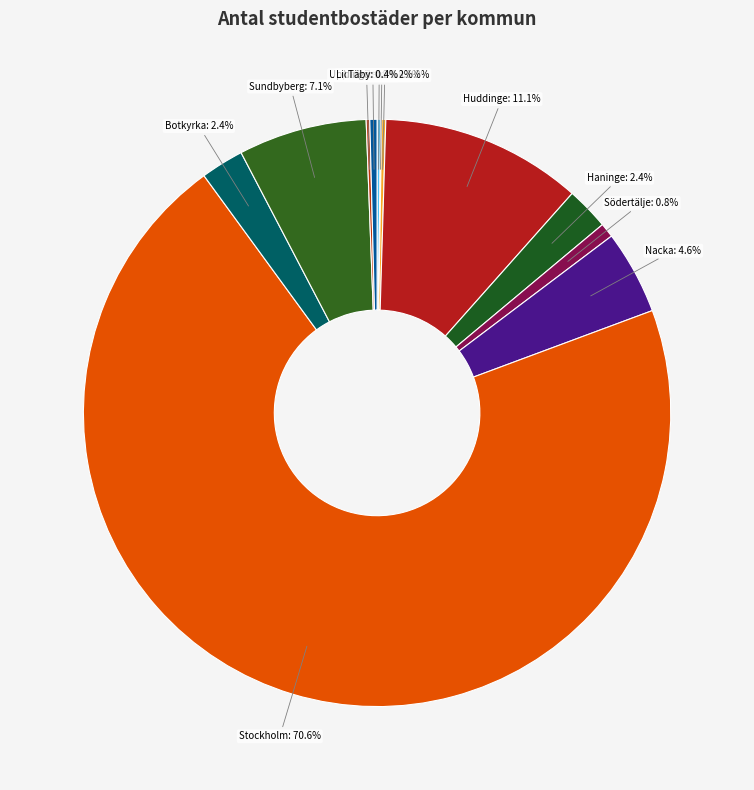

Is the sum of Huddinge and Stockholm greater than half?

Yes